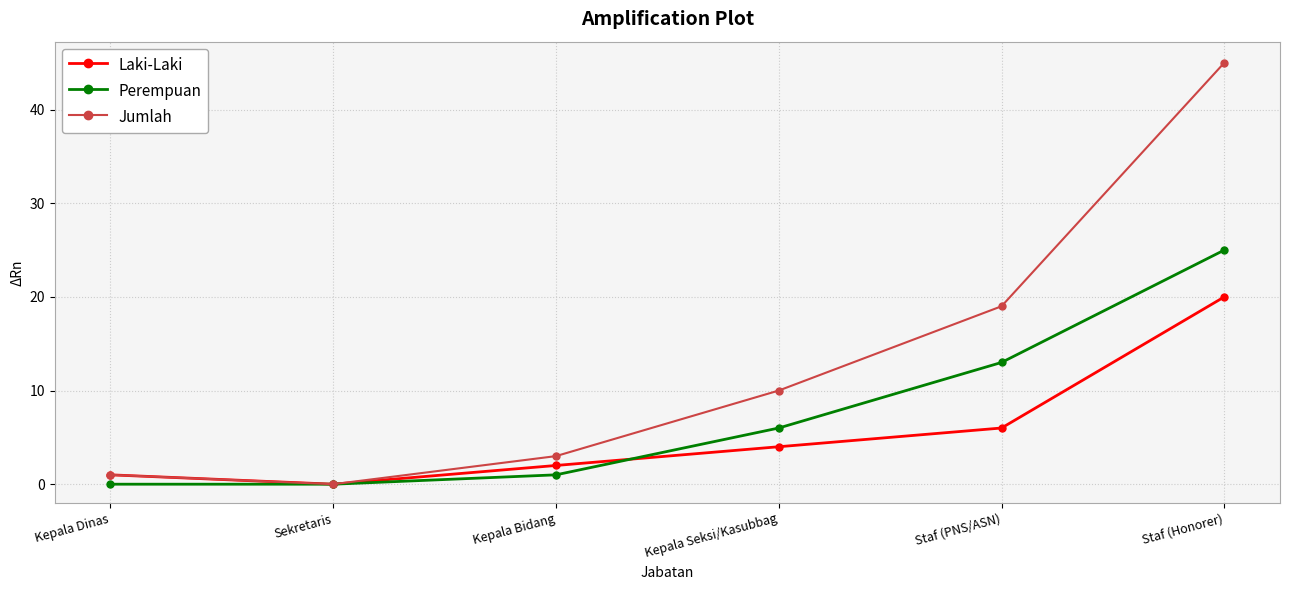

What is the maximum value shown in the chart?

45